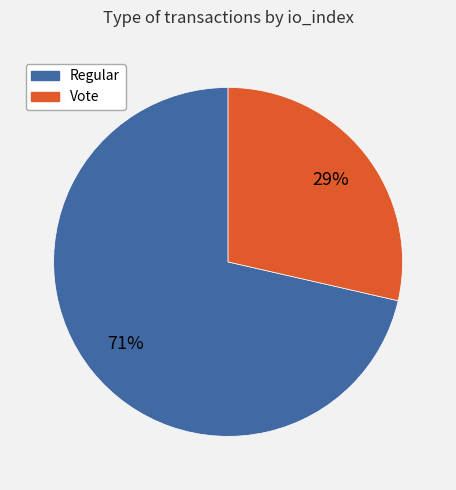

Which has a higher value, Regular or Vote?

Regular